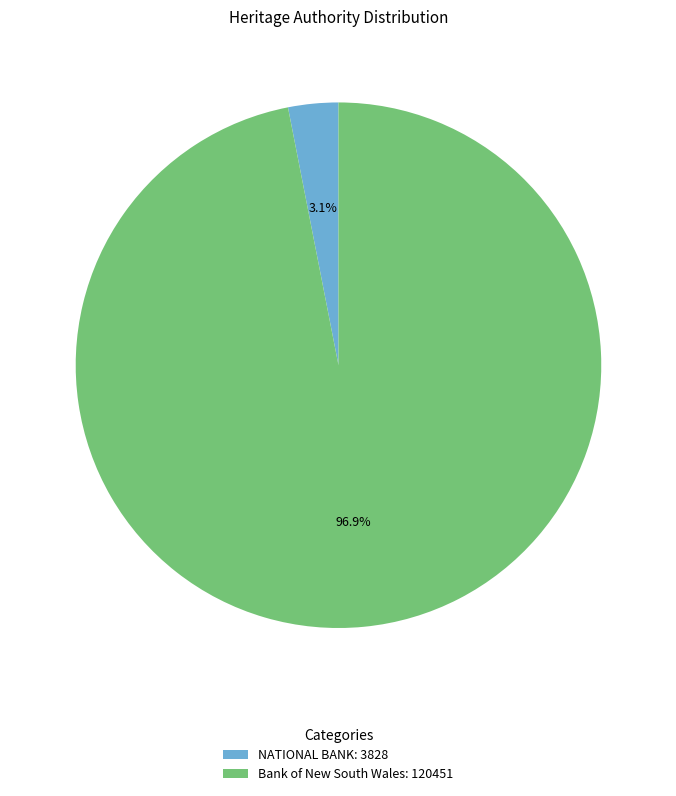

To the nearest percent, what portion does Bank of New South Wales represent?

97%